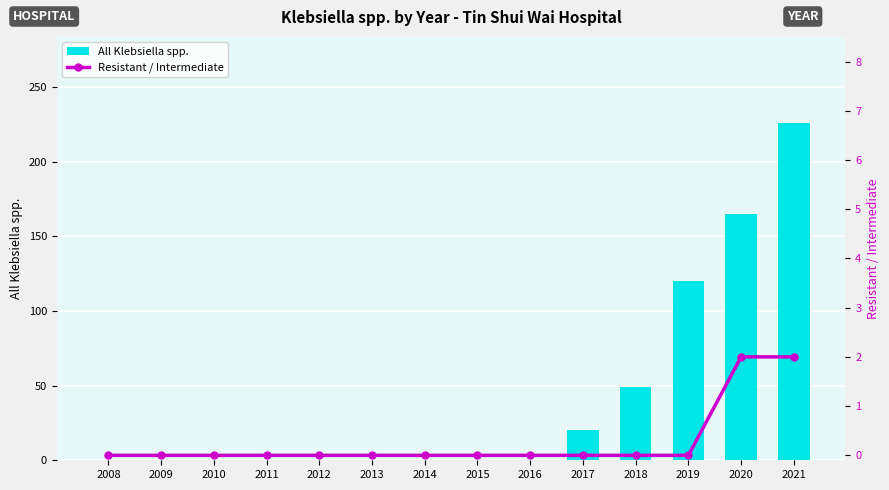

What are all the series names shown in the legend?

All Klebsiella spp., Resistant / Intermediate